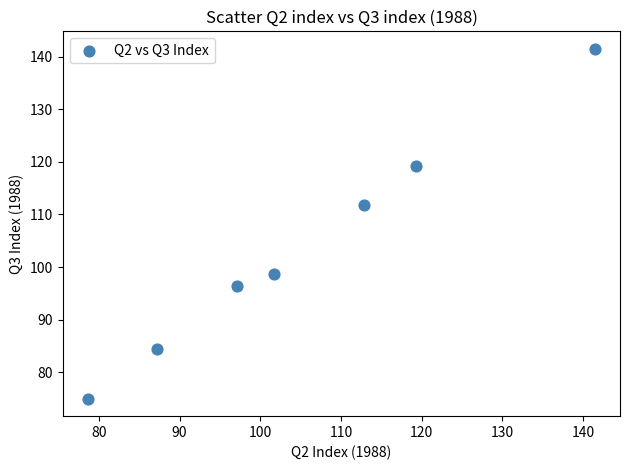

What is the range of X values (max minus min)?

62.8